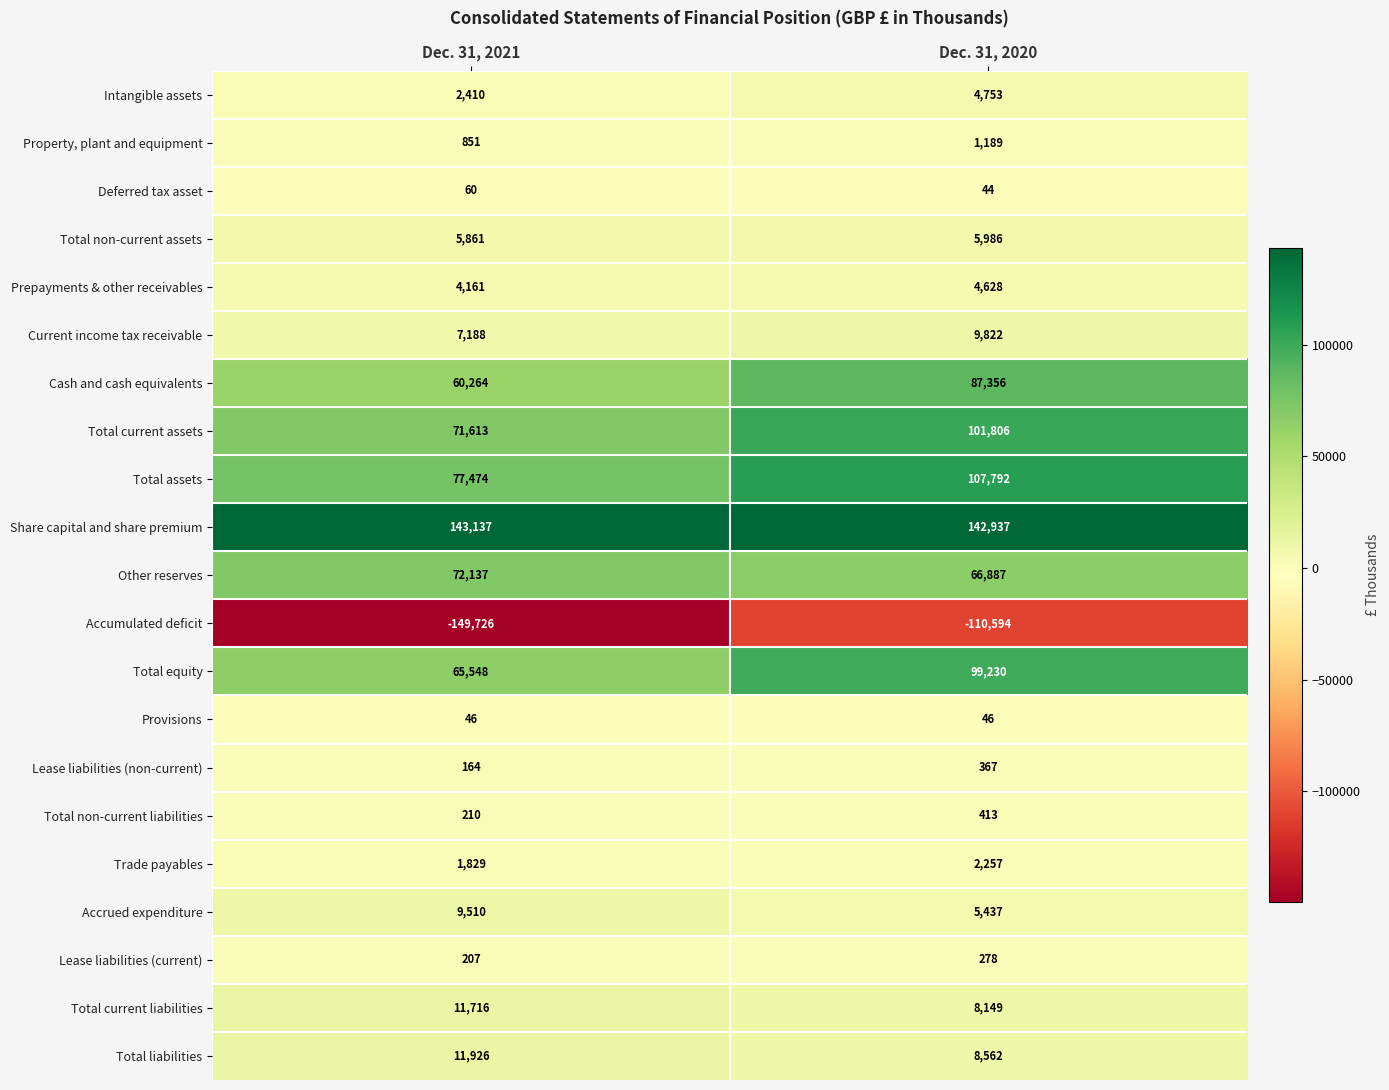

What is the sum of all Total equity values?

164778